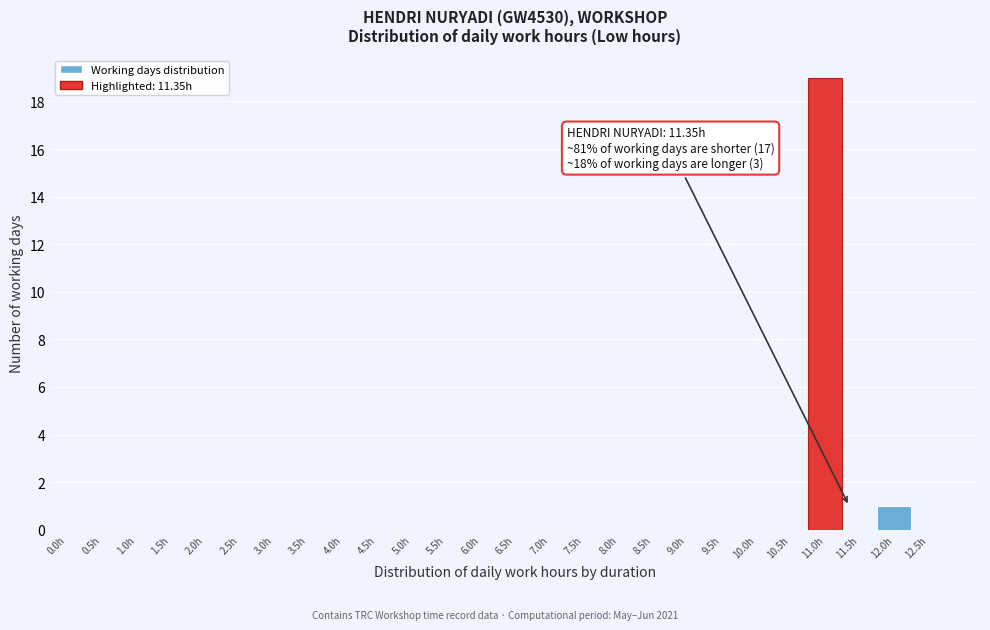

The chart shows a value of -9 at 4.0h. True or false?

False